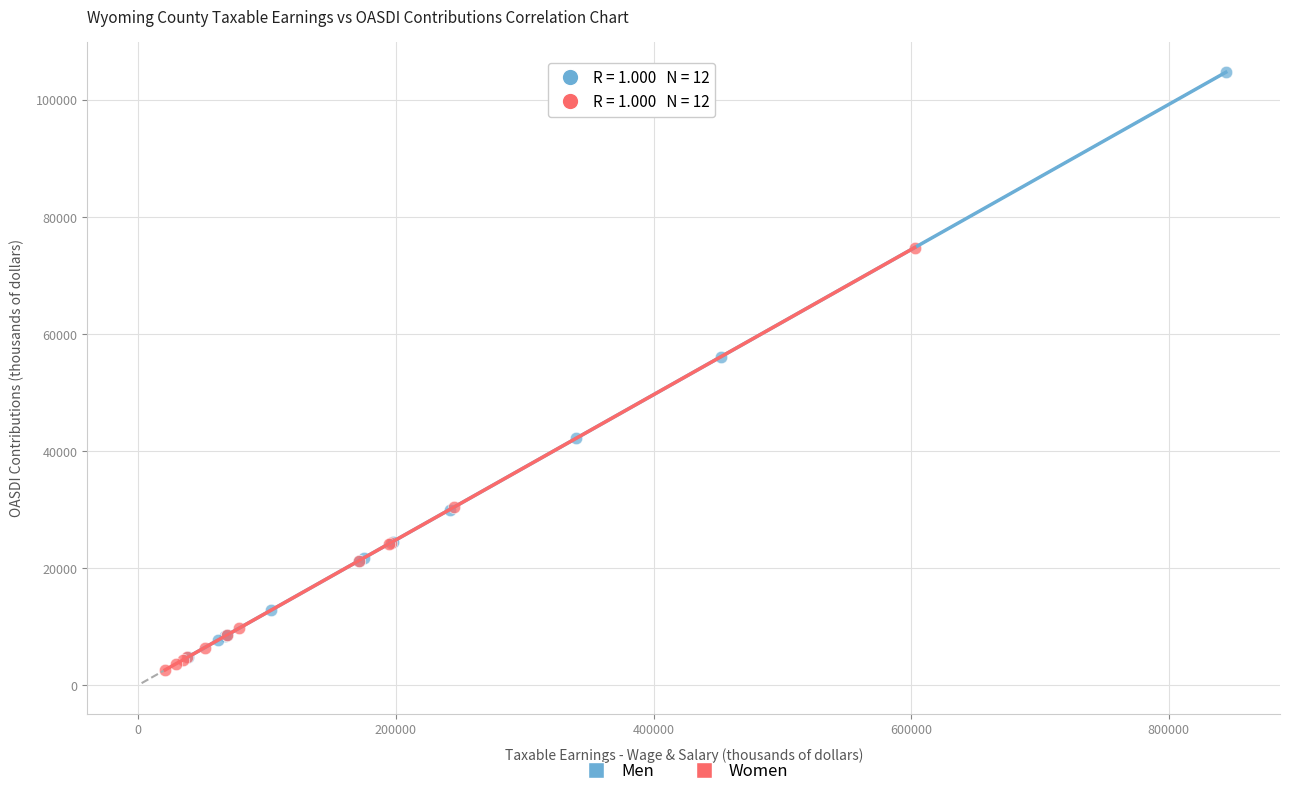

Which series has the largest Y range (max minus min)?

Men